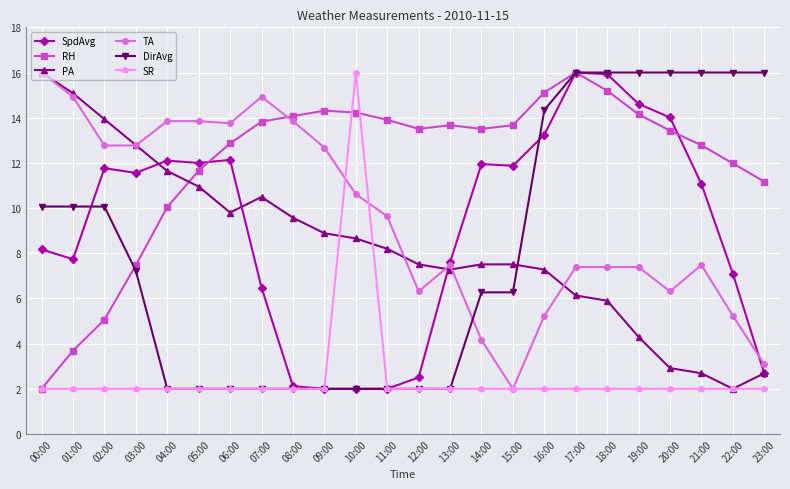

How many categories are shown in the chart?

24